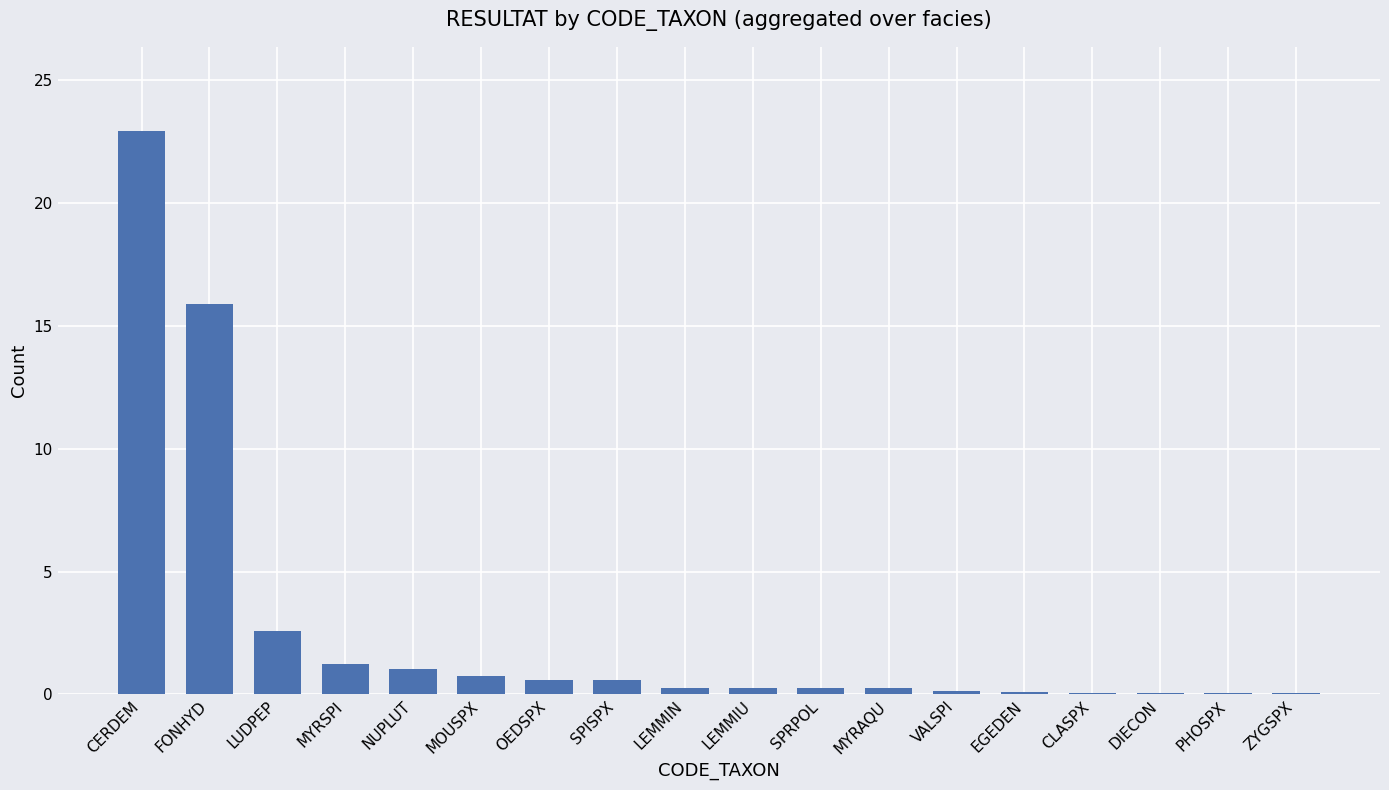

At which category does the chart reach its peak across all series?

CERDEM